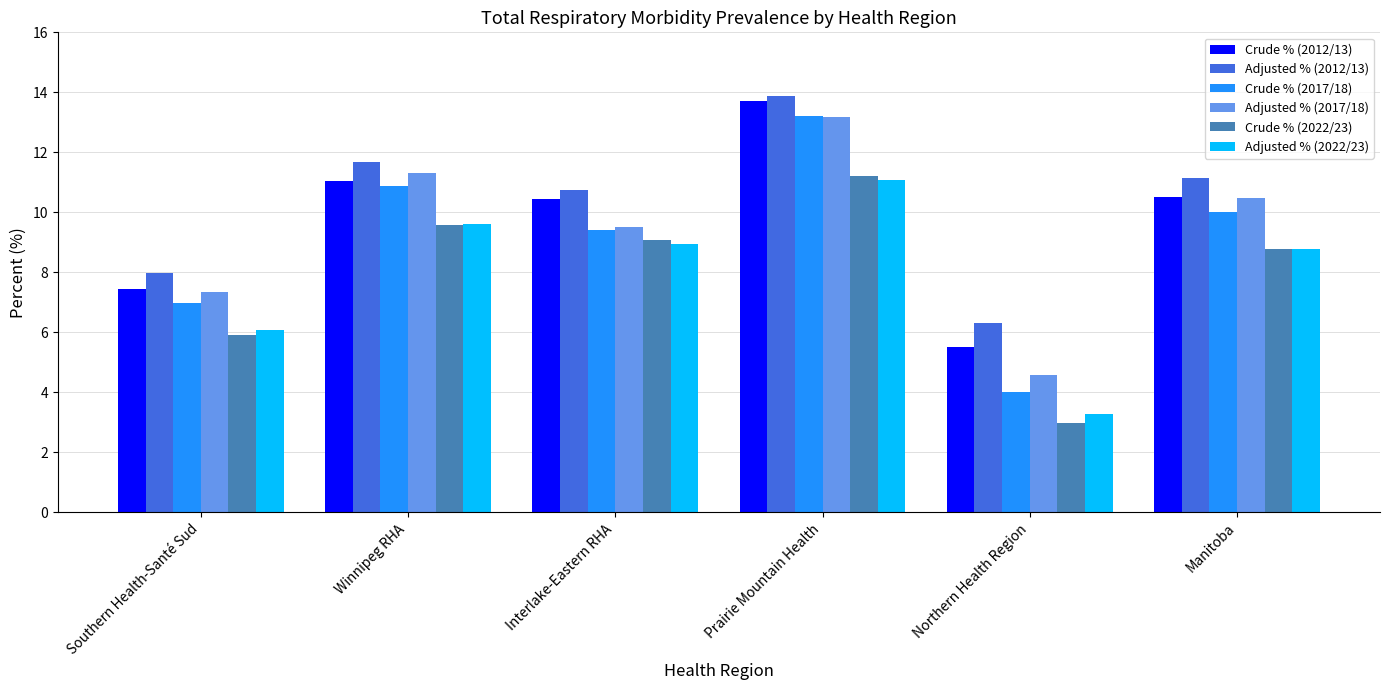

At how many categories does at least one series exceed 4?

6